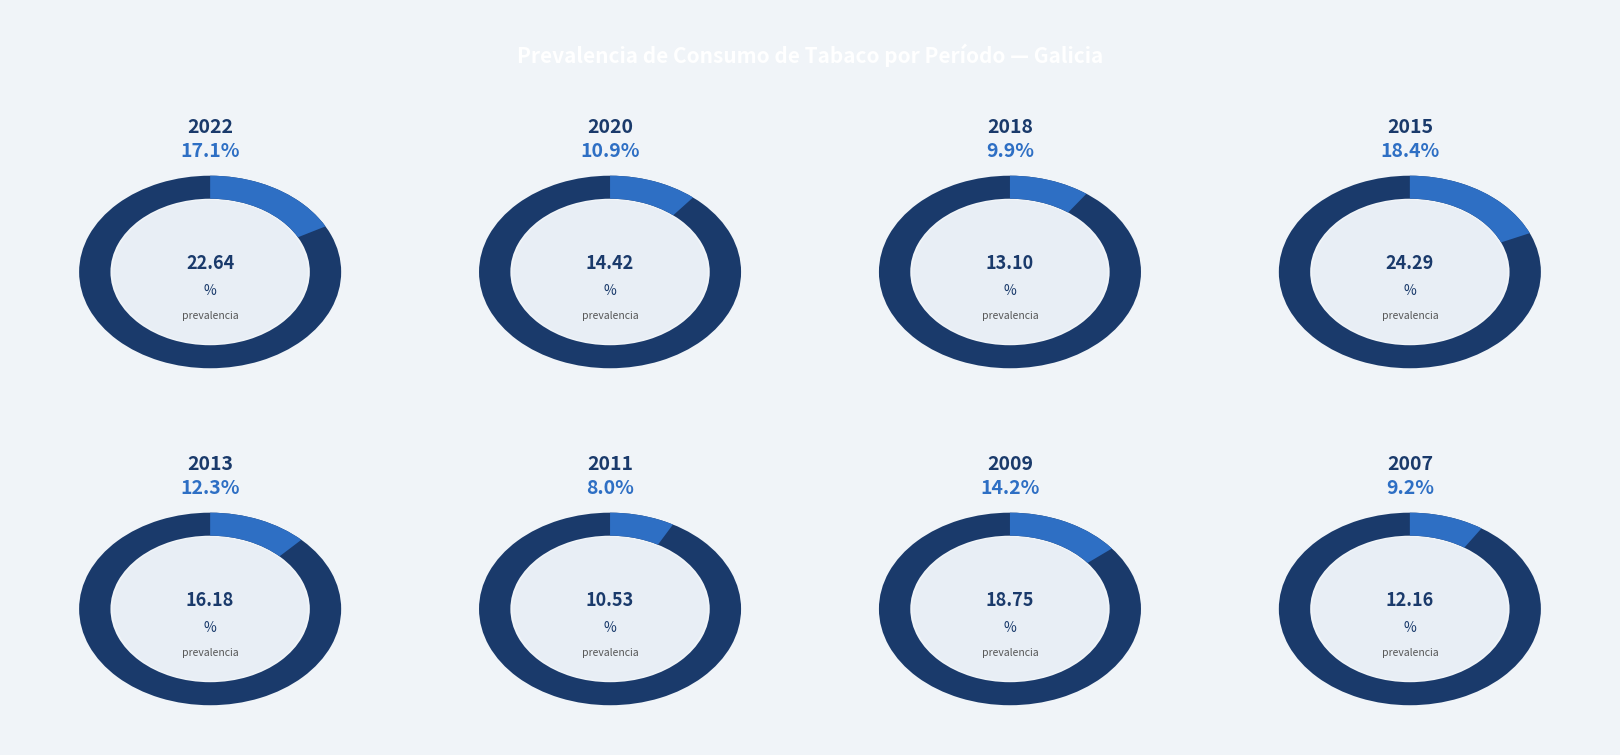

To the nearest percent, what portion does 2013 represent?

12%